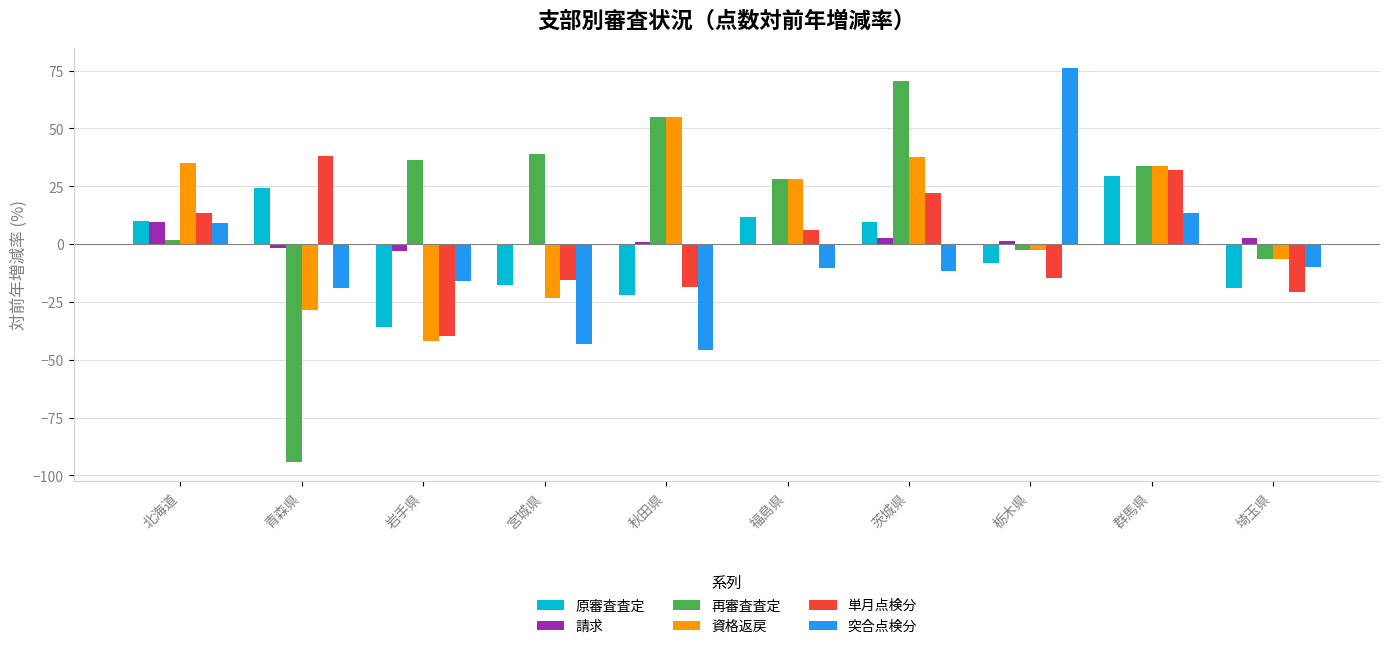

What is the approximate value of 資格返戻 at 岩手県?

-42.1